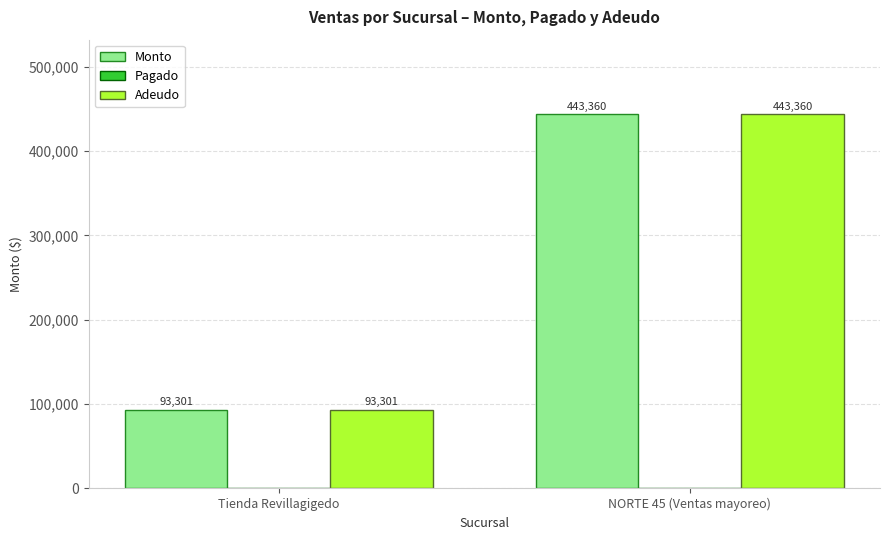

How many bars are there in total?

4